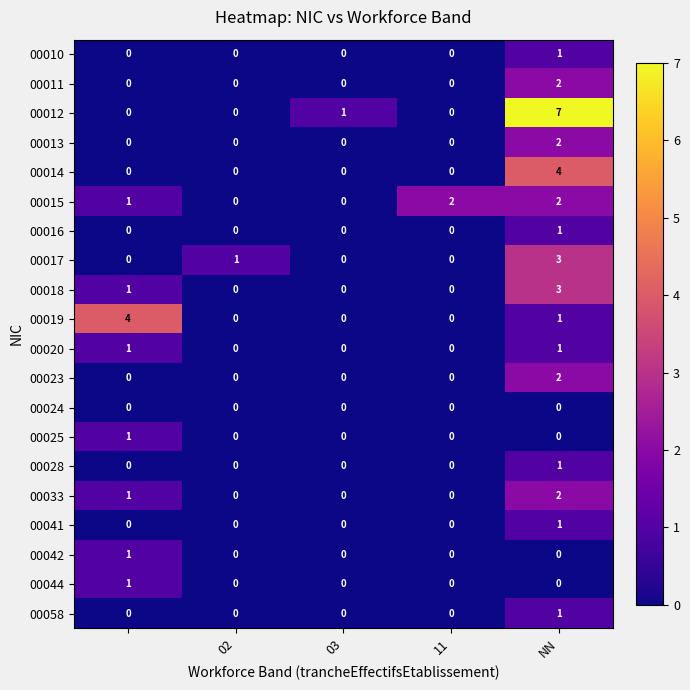

Which series has the widest spread of values?

00012